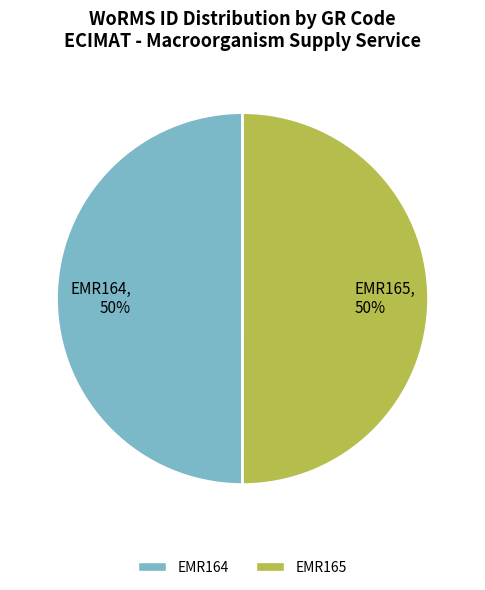

Approximately how many times larger is the value at EMR165 compared to EMR164?

1.0